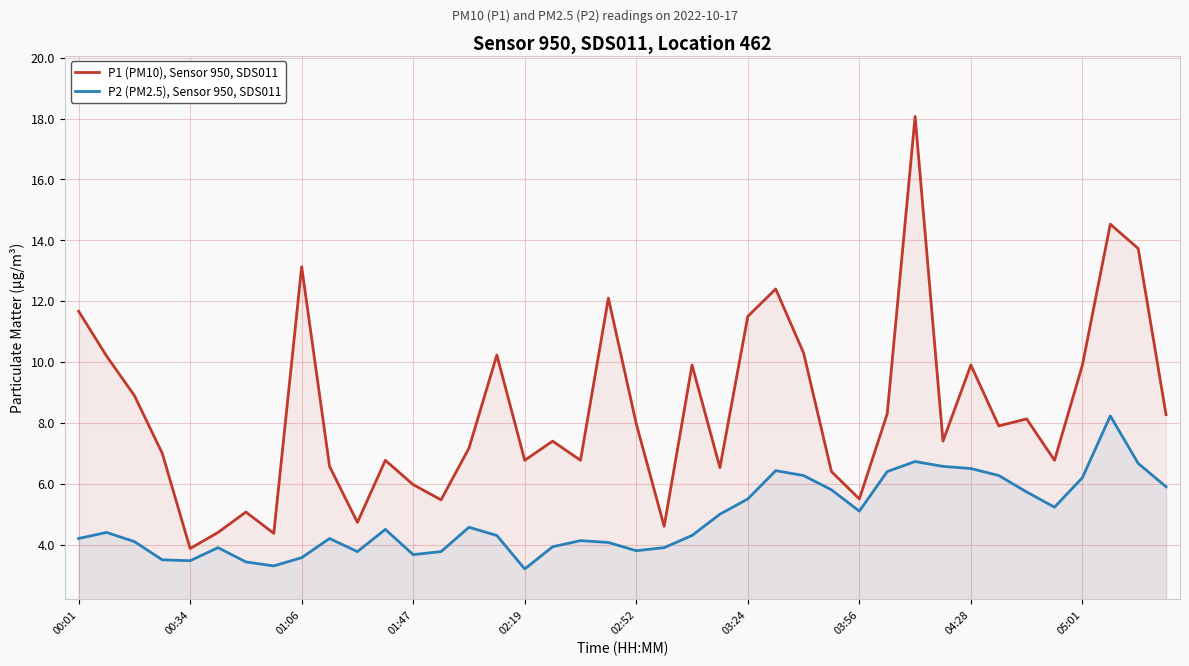

What value does the P2 (PM2.5), Sensor 950, SDS011 series have at 15?

4.3